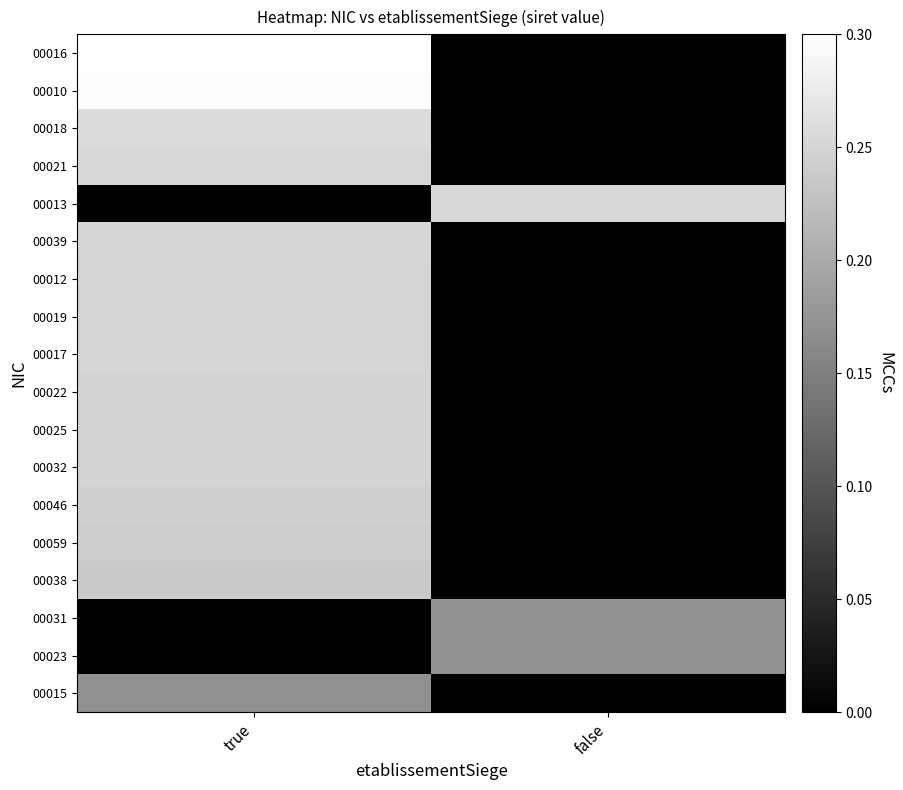

What is the total value across all series at false?

0.6